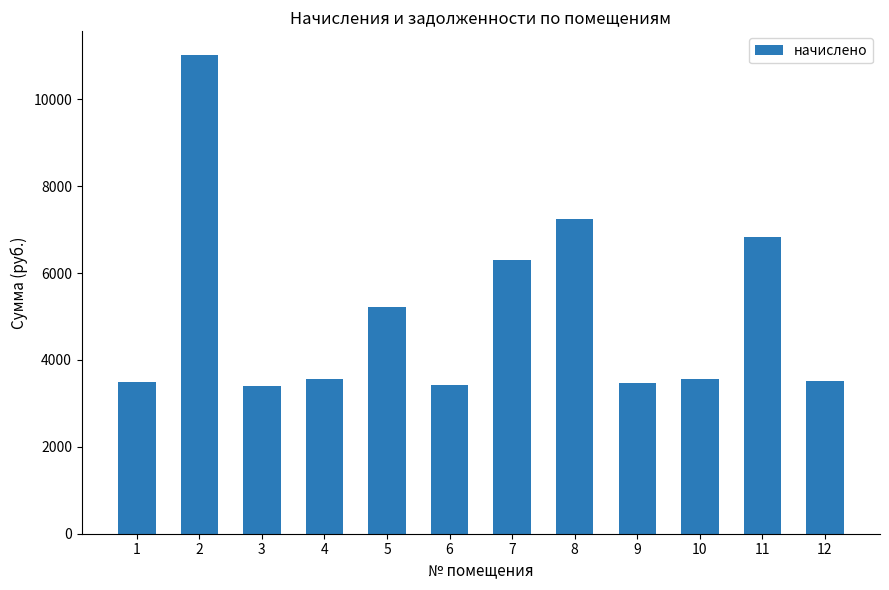

True or false: the data shows 5218.2 at 5.

True